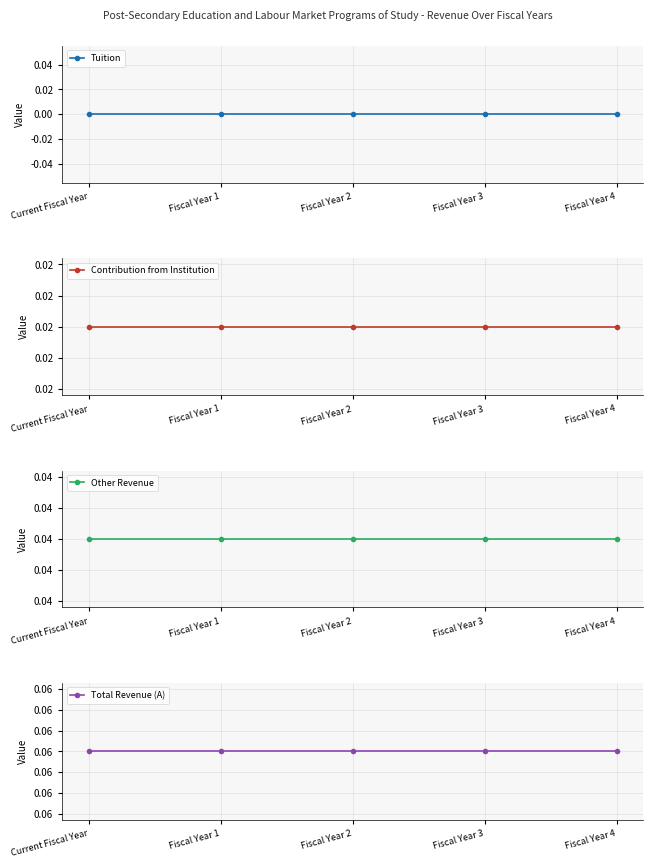

Is it true that Other Revenue equals 0.0 at Fiscal Year 2?

False